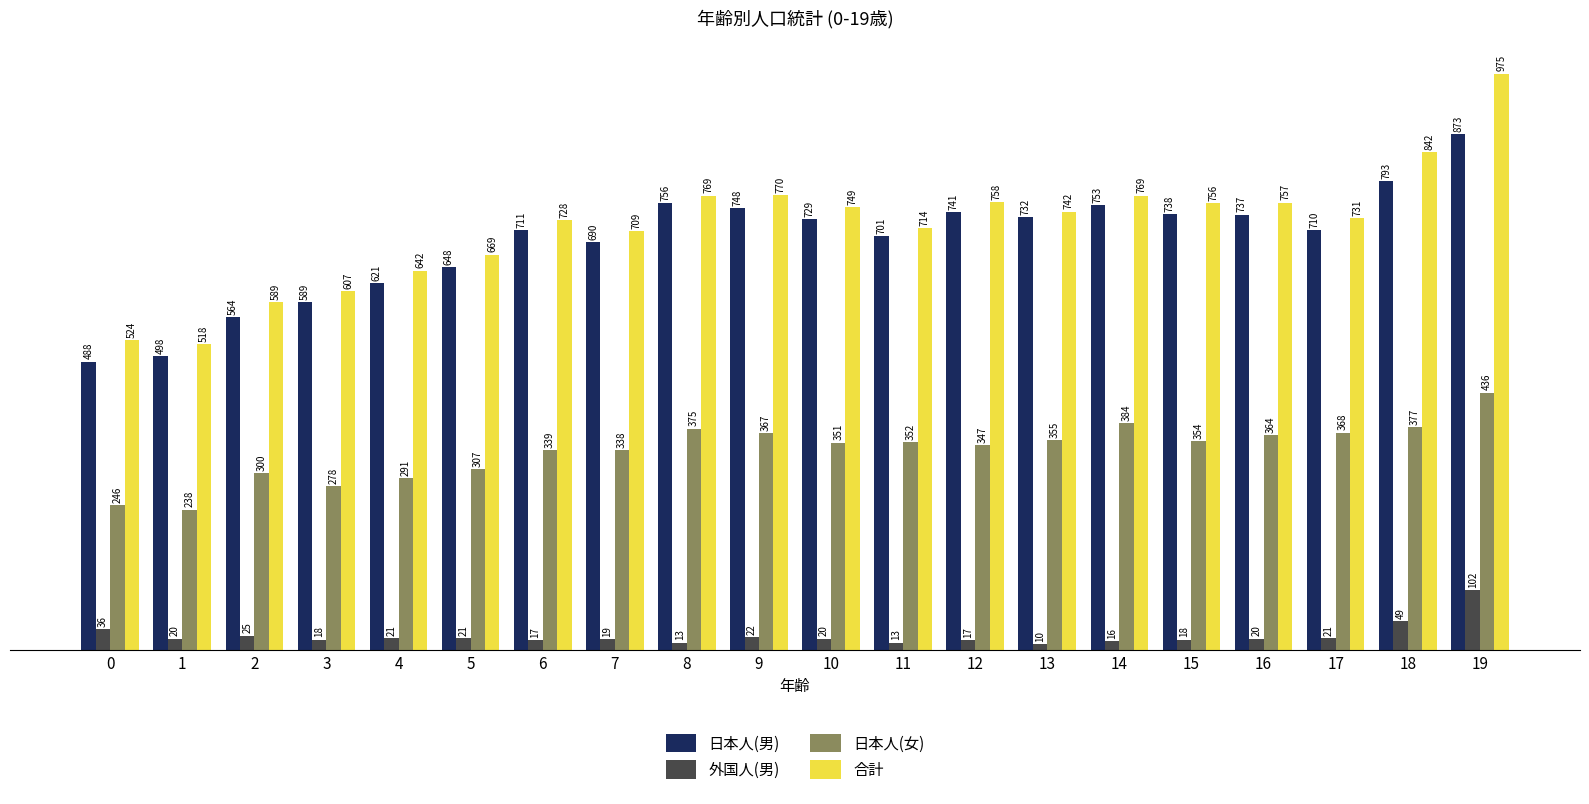

Is the value of 日本人(女) at 10 greater than the value of 合計 at 11?

No